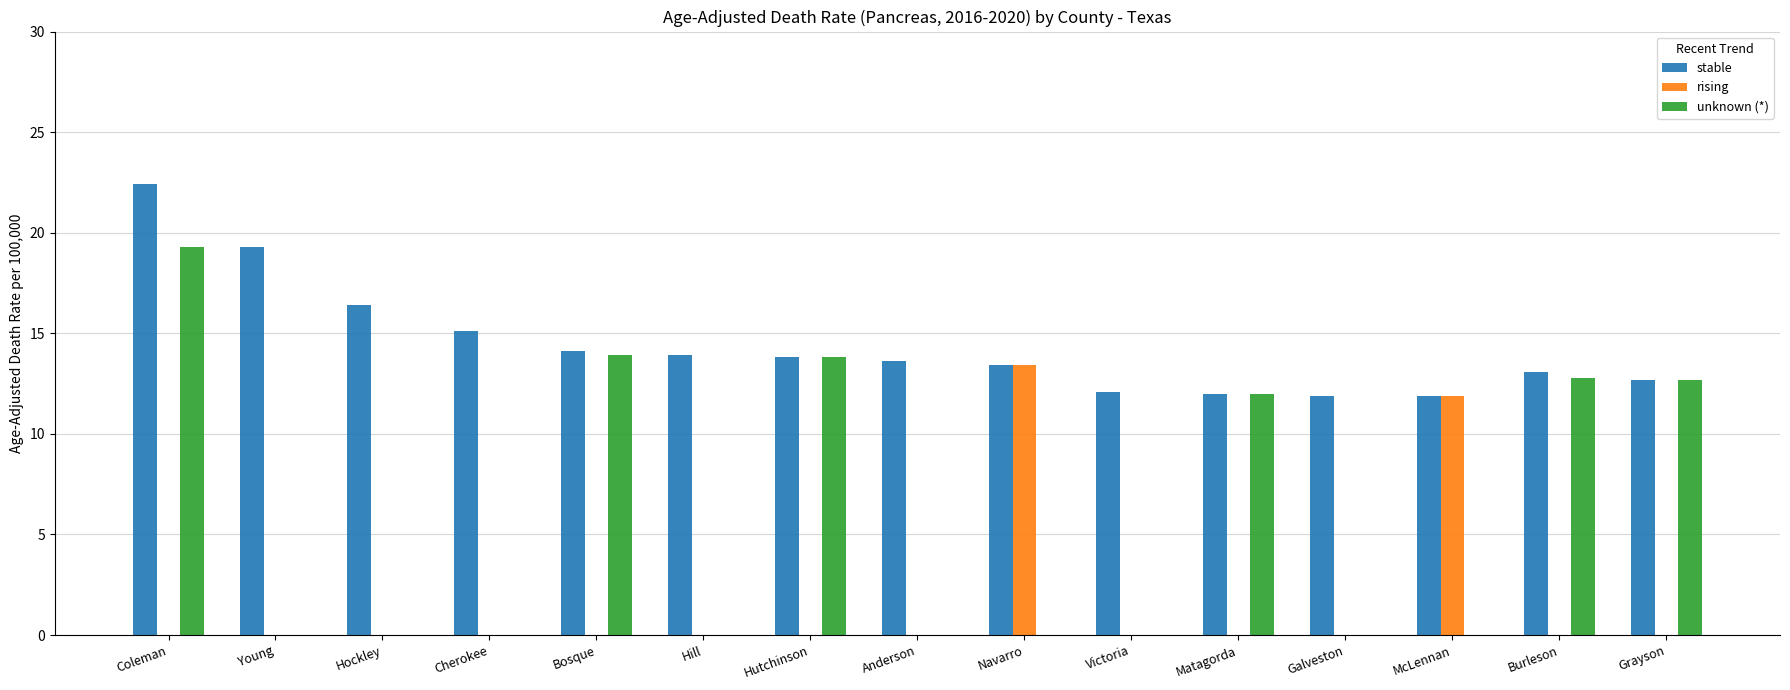

Count the number of data series in this chart.

3